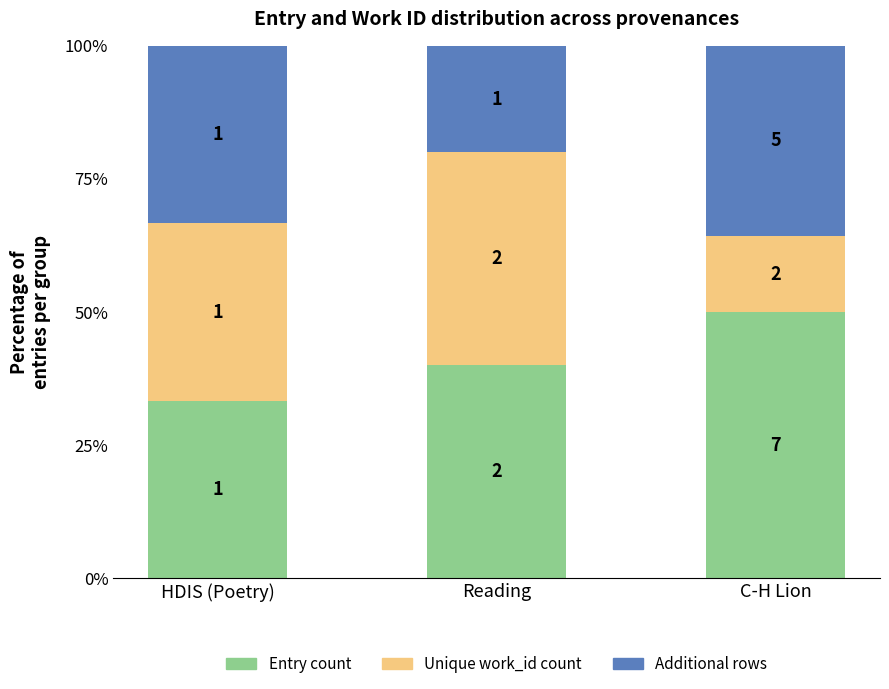

Rank the series by their maximum value, from lowest to highest.

Additional rows, Unique work_id count, Entry count